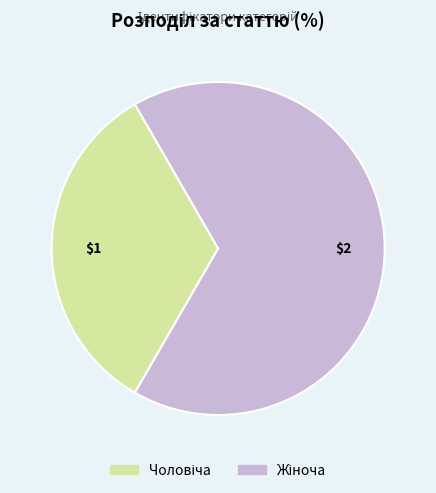

Does any single category account for the majority?

Yes